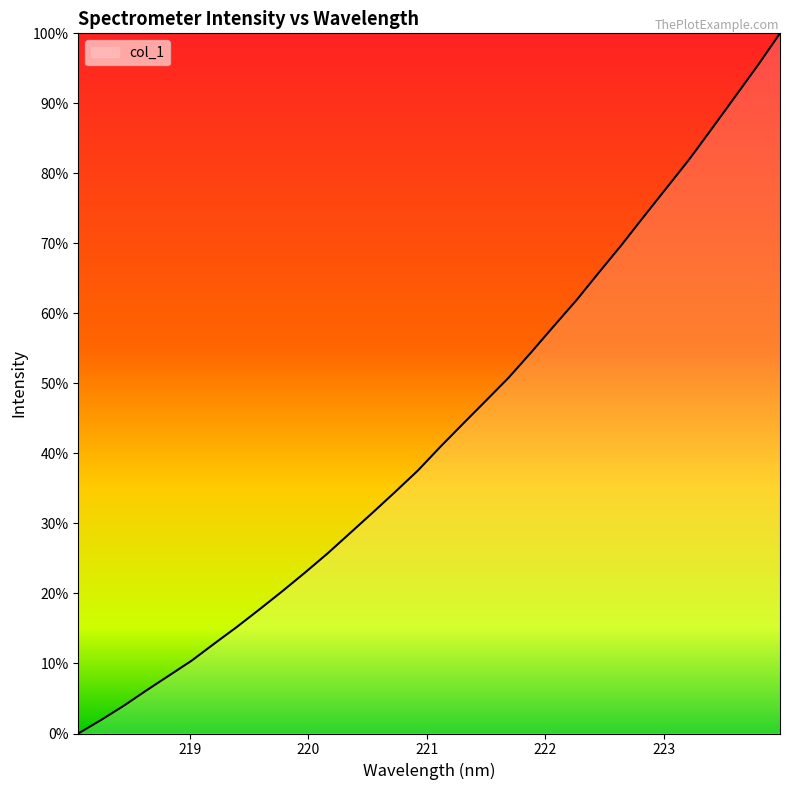

Does the chart display data point markers on the line(s)?

No